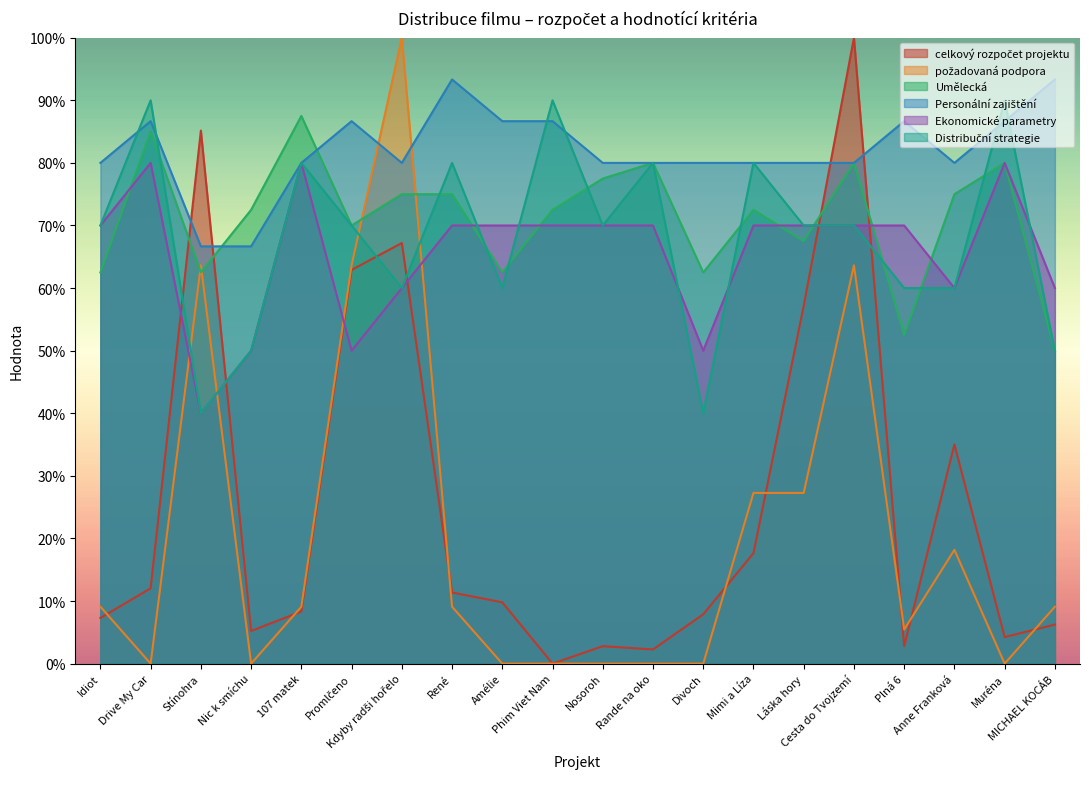

True or false: Personální zajištění has a value of 86.7 at Muréna.

True